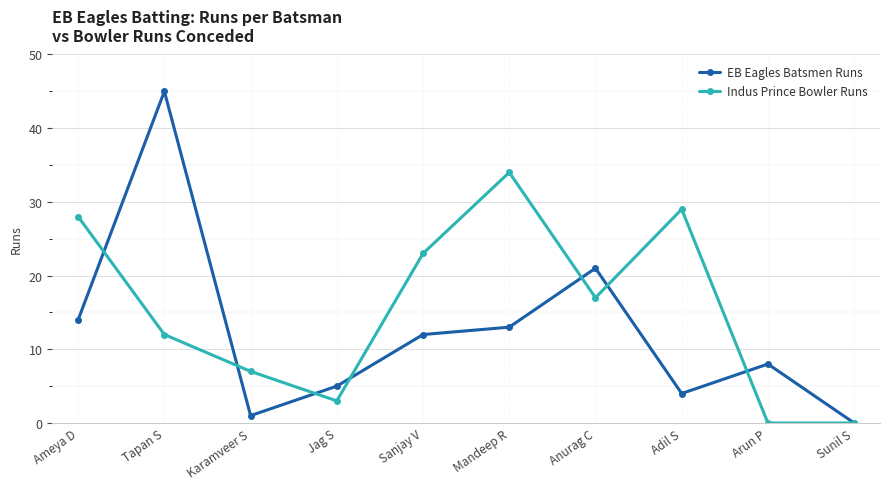

What is the label of the 6th point from the right?

Sanjay V